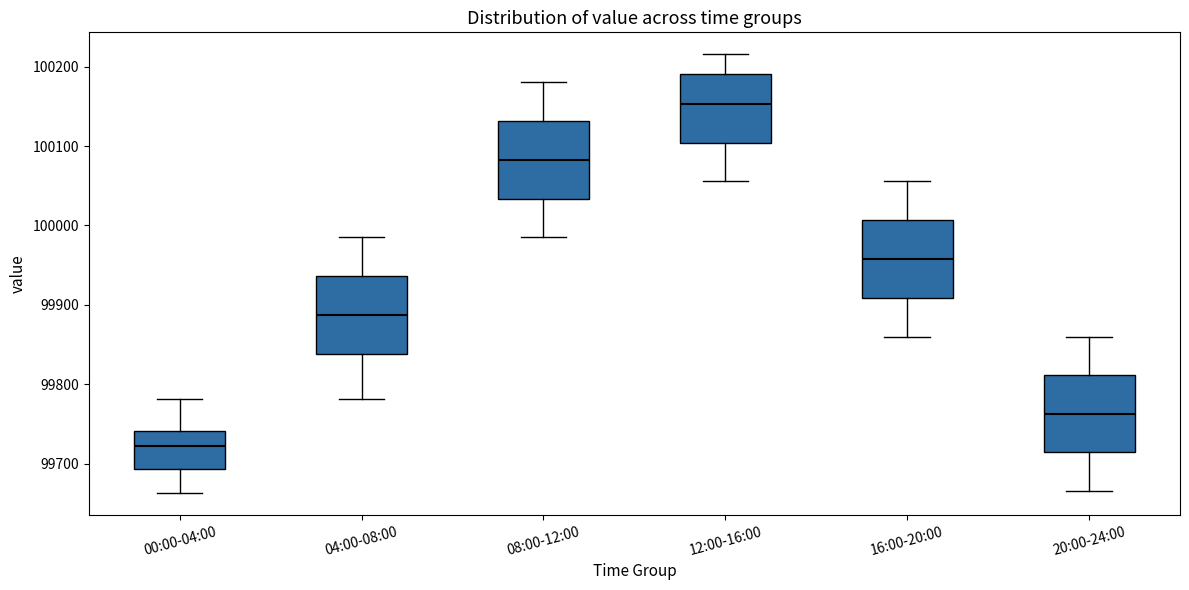

Which box's median line is the highest?

12:00-16:00